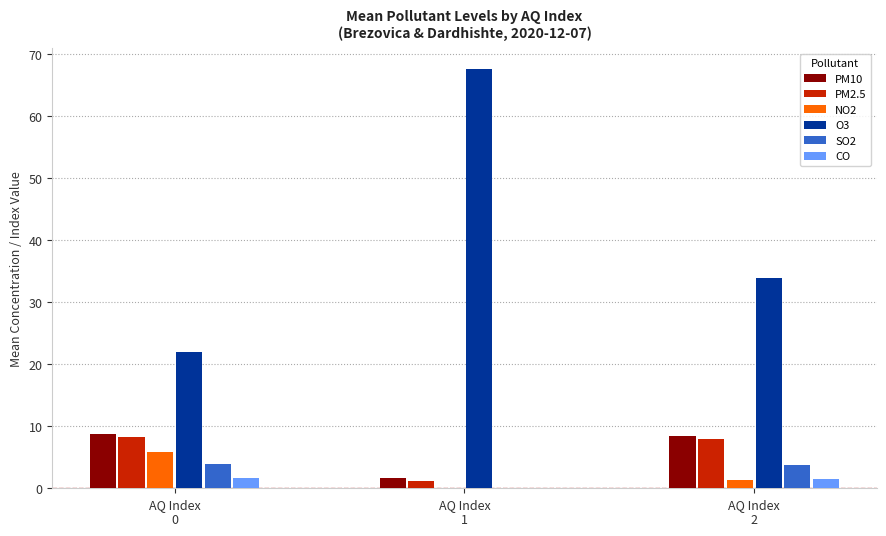

Which series has the largest total across all categories?

O3